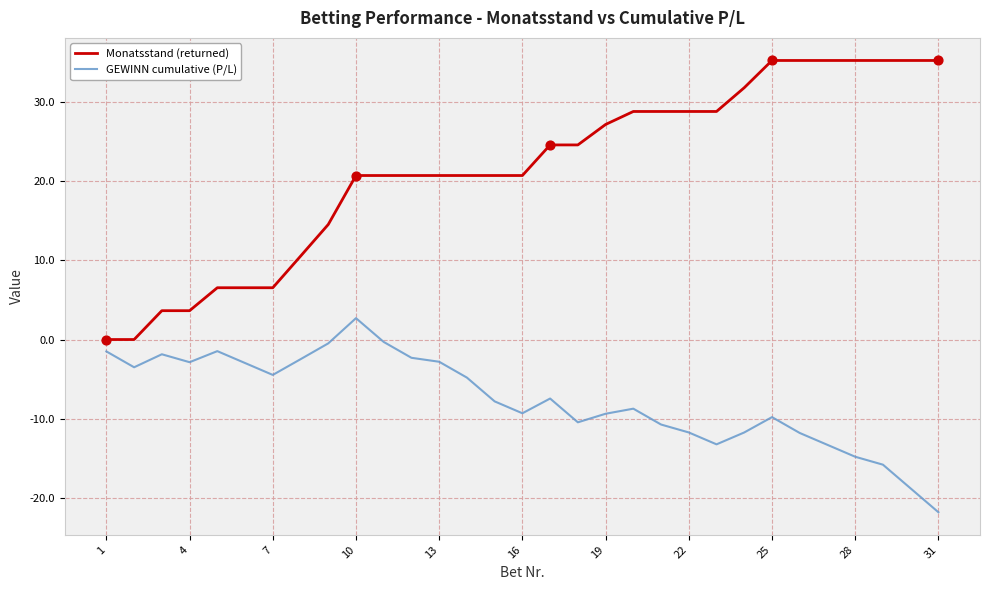

Which series has the largest total across all categories?

Monatsstand (returned)